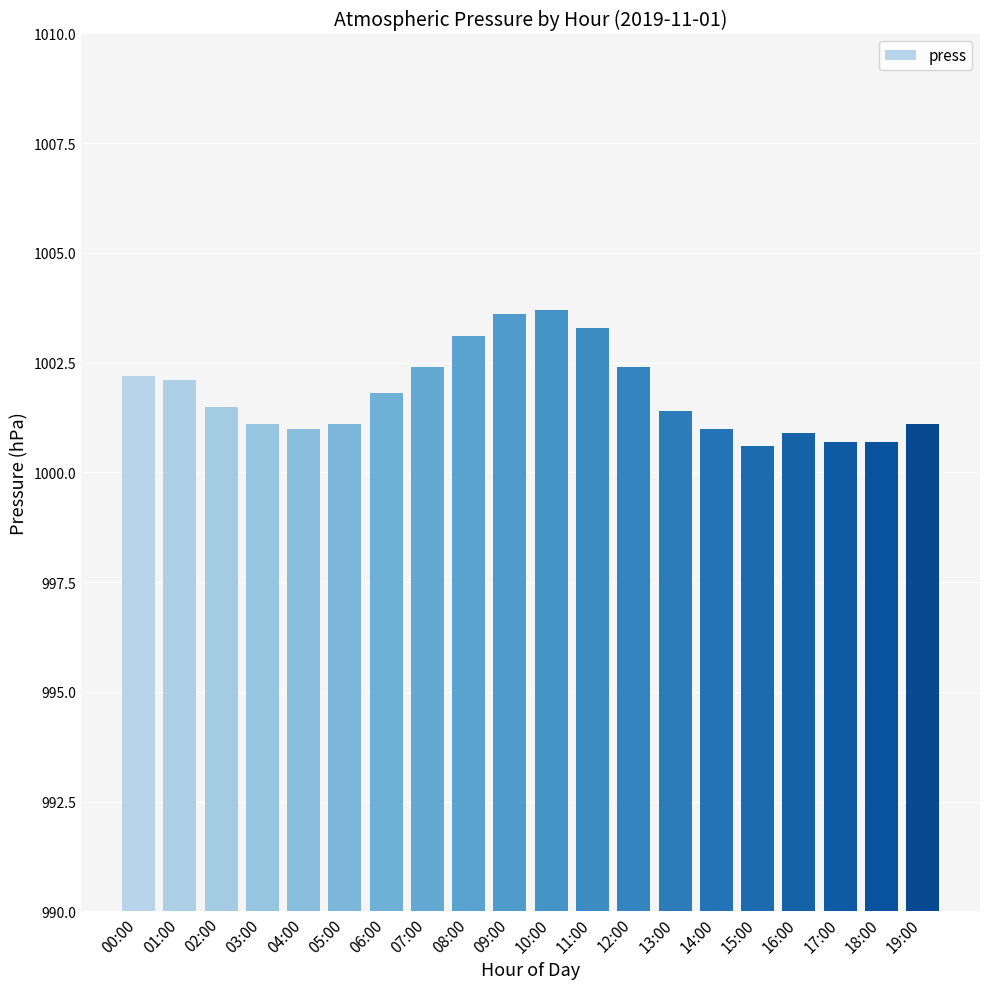

What is the ratio of the value at 03:00 to the value at 00:00?

1.0